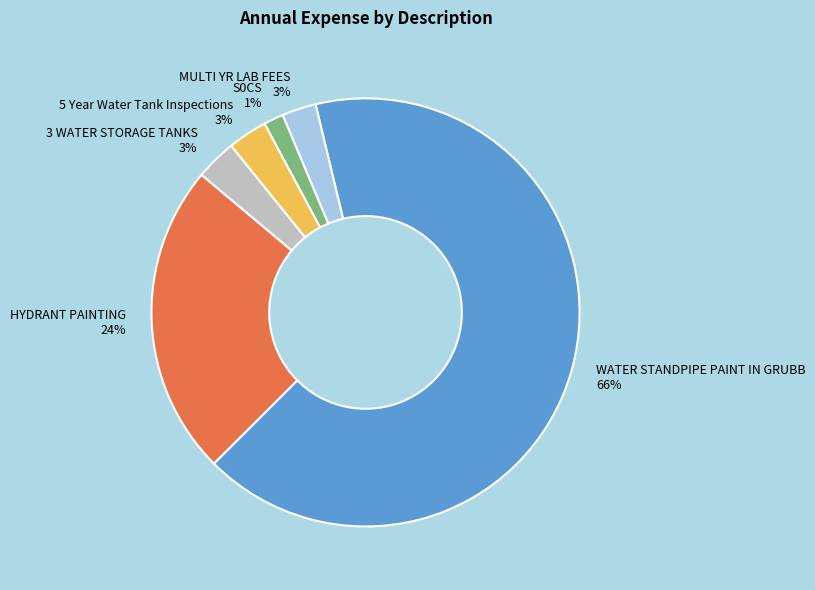

Is it true that MULTI YR LAB FEES 3% is 12% of the pie?

False